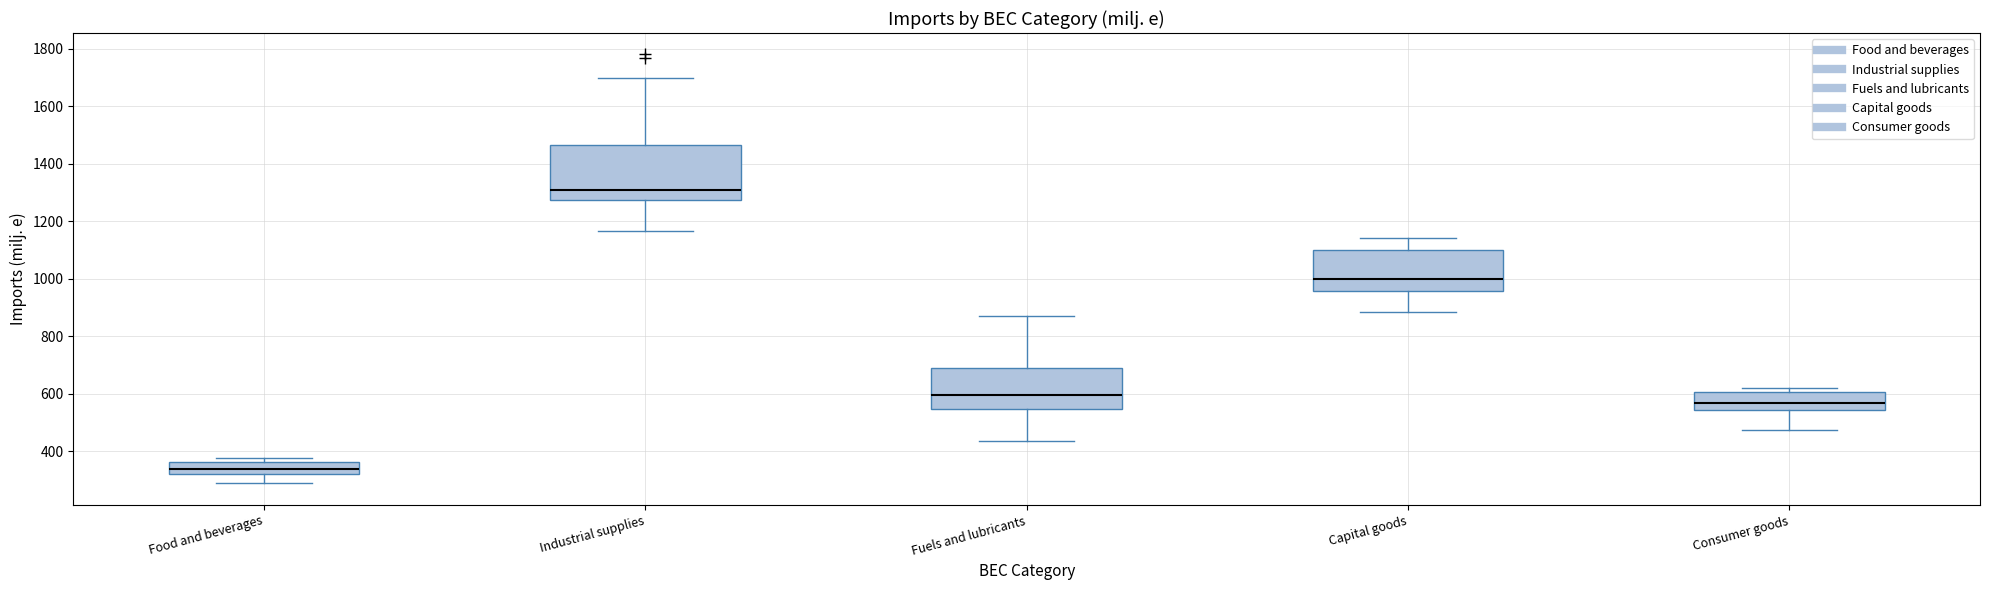

Reading left to right, read every box against the y-axis: the position of its median line, the range the box covers, and the ends of its whiskers. The values are not printed on the chart, so give them approximately, as read against the axis.

Food and beverages: median 340, box 320 to 360, whiskers 280 to 380
Industrial supplies: median 1300, box 1280 to 1460, whiskers 1160 to 1700
Fuels and lubricants: median 600, box 540 to 680, whiskers 440 to 880
Capital goods: median 1000, box 960 to 1100, whiskers 880 to 1140
Consumer goods: median 560, box 540 to 600, whiskers 480 to 620